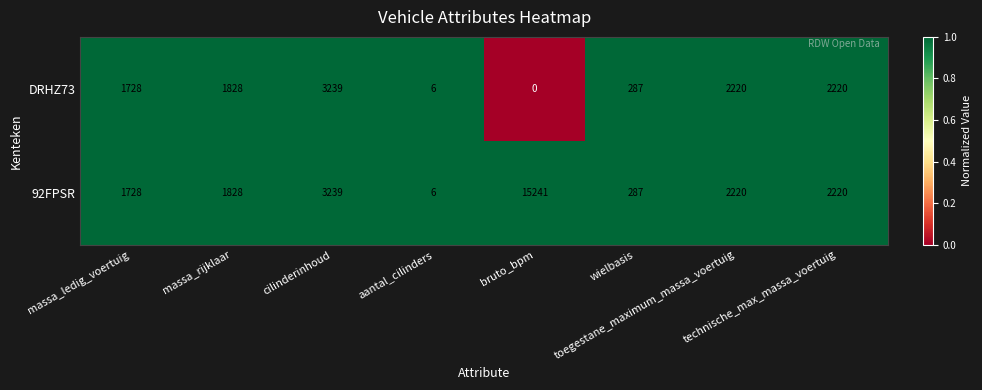

Rank the series by their maximum value, from lowest to highest.

DRHZ73, 92FPSR